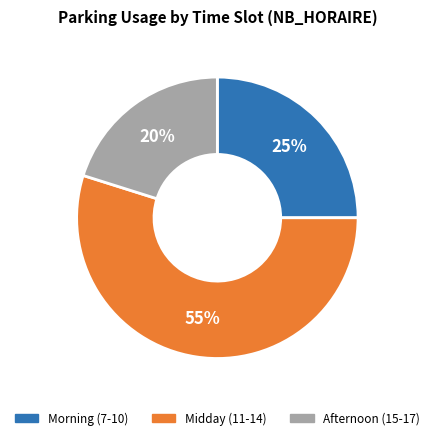

How many slices are in this pie chart?

3